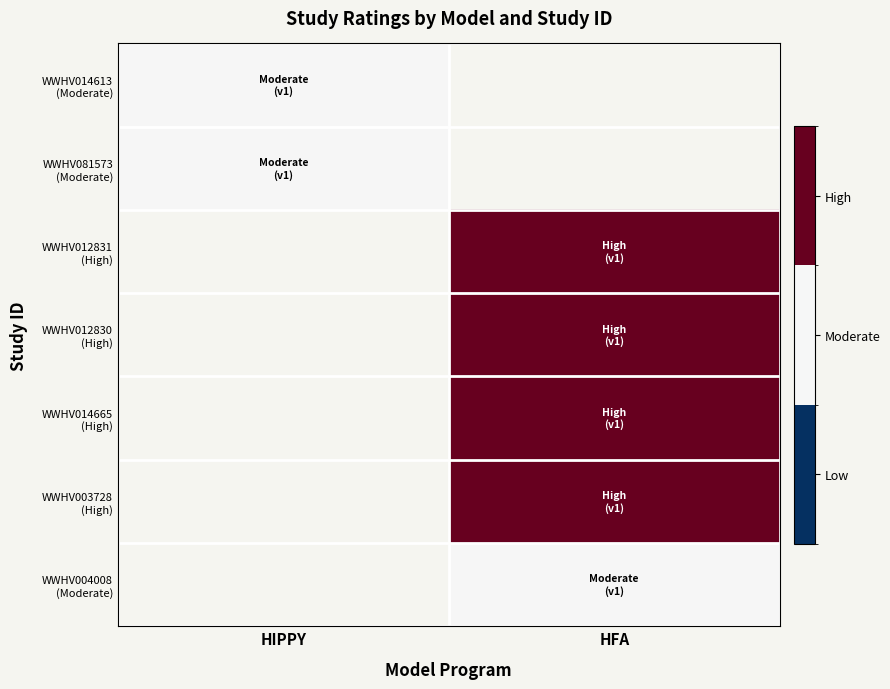

Is it true that WWHV081573 (Moderate) equals 1.7 at HIPPY?

False